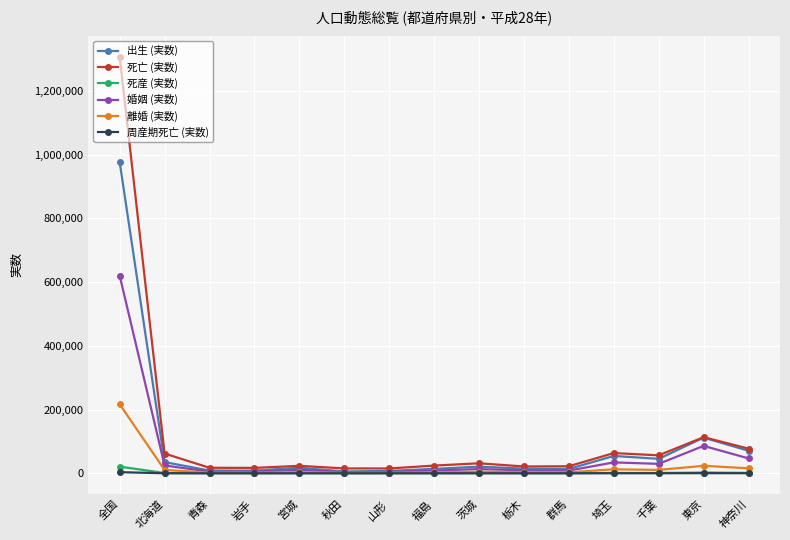

Where does the 死産 (実数) series first go above 402?

全国